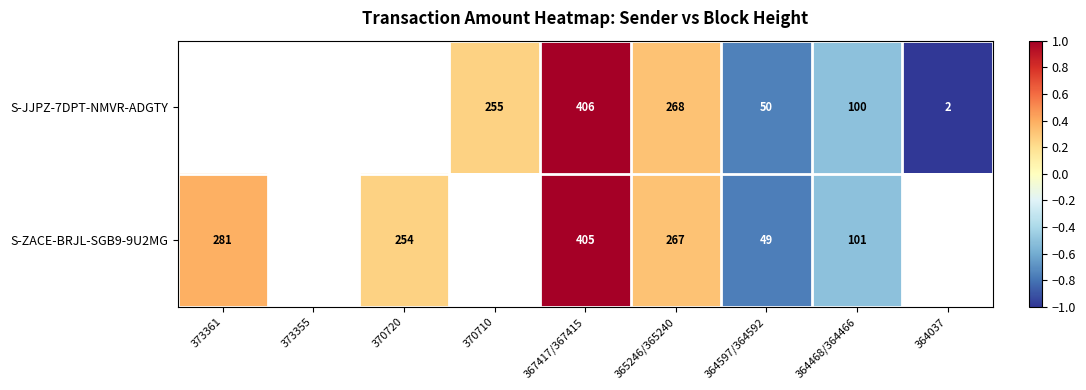

Is the value of S-JJPZ-7DPT-NMVR-ADGTY at 365246/365240 greater than the value of S-ZACE-BRJL-SGB9-9U2MG at 364597/364592?

Yes